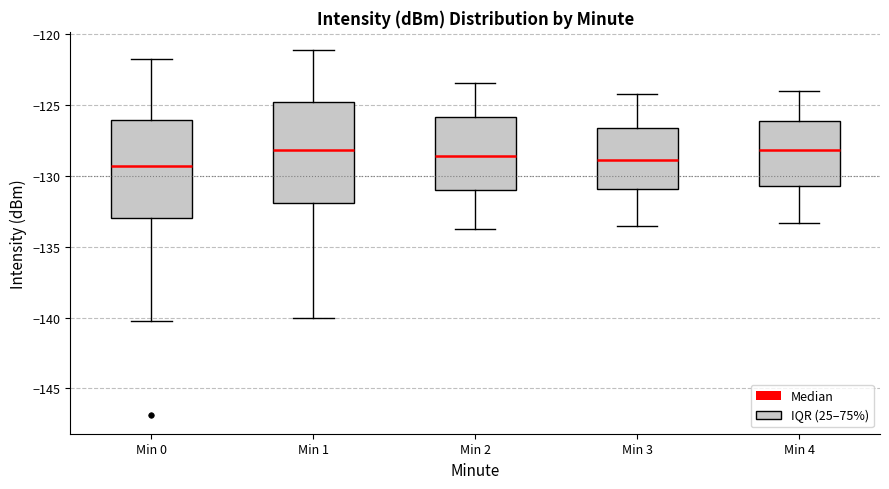

Reading left to right, transcribe this box plot: for each box, give where its median line is, the range the box spans, and where its two whiskers end, as read against the y-axis. The values are not printed on the chart, so give them approximately, as read against the axis.

Min 0: median -129.5, box -133.0 to -126.0, whiskers -140.0 to -121.5
Min 1: median -128.0, box -132.0 to -125.0, whiskers -140.0 to -121.0
Min 2: median -128.5, box -131.0 to -126.0, whiskers -134.0 to -123.5
Min 3: median -129.0, box -131.0 to -126.5, whiskers -133.5 to -124.0
Min 4: median -128.0, box -130.5 to -126.0, whiskers -133.5 to -124.0